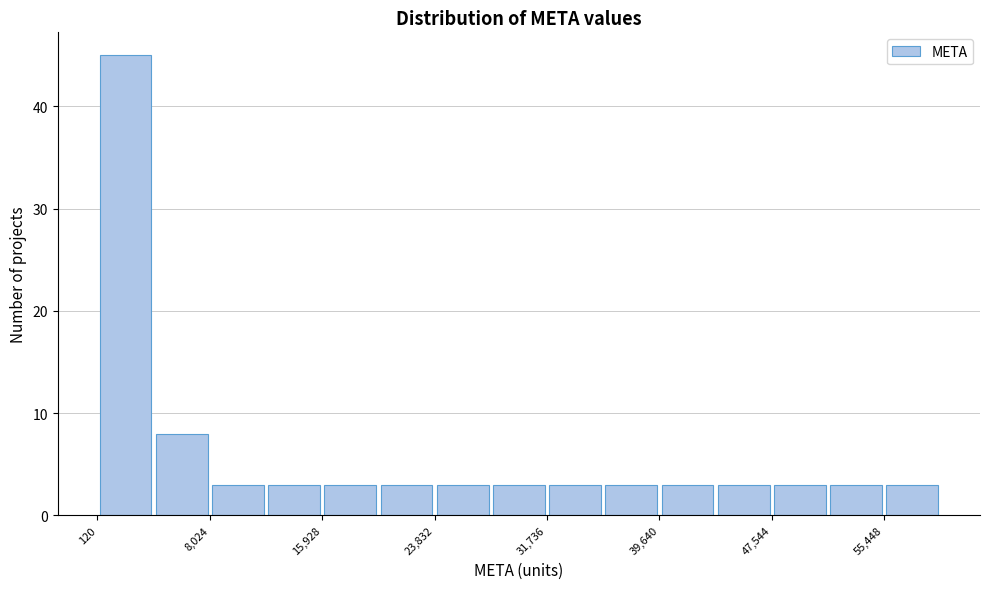

Read against the x-axis, roughly where is the centre of the tallest bar?

2000